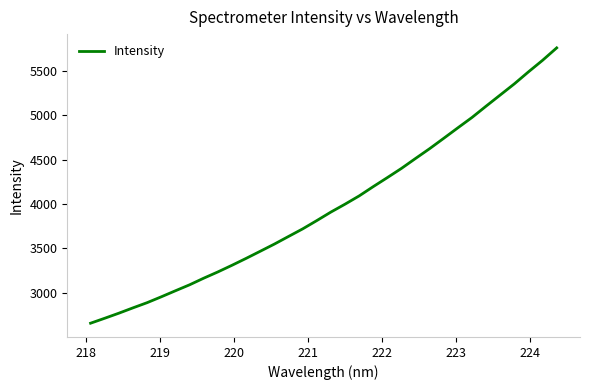

What is the greatest value displayed?

5761.7